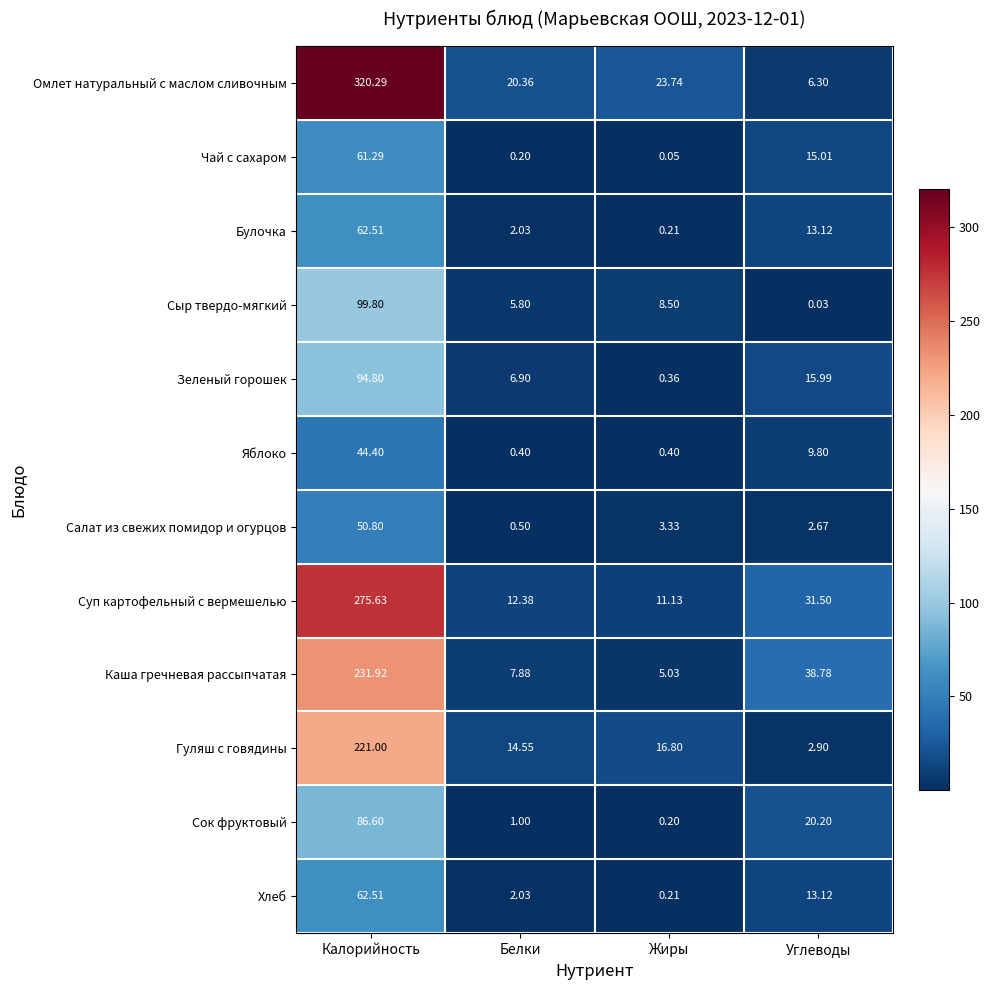

Where does the Сыр твердо-мягкий series first go above 8?

Калорийность